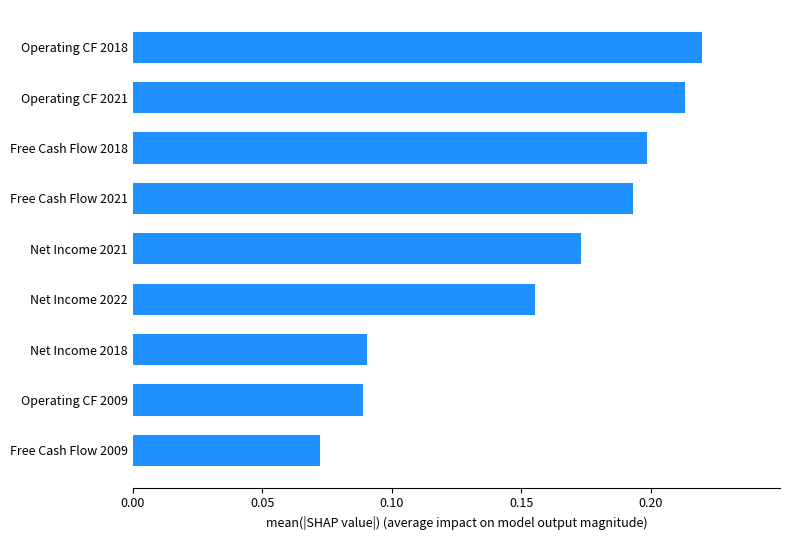

Which label corresponds to the largest value in the chart?

Operating CF 2018